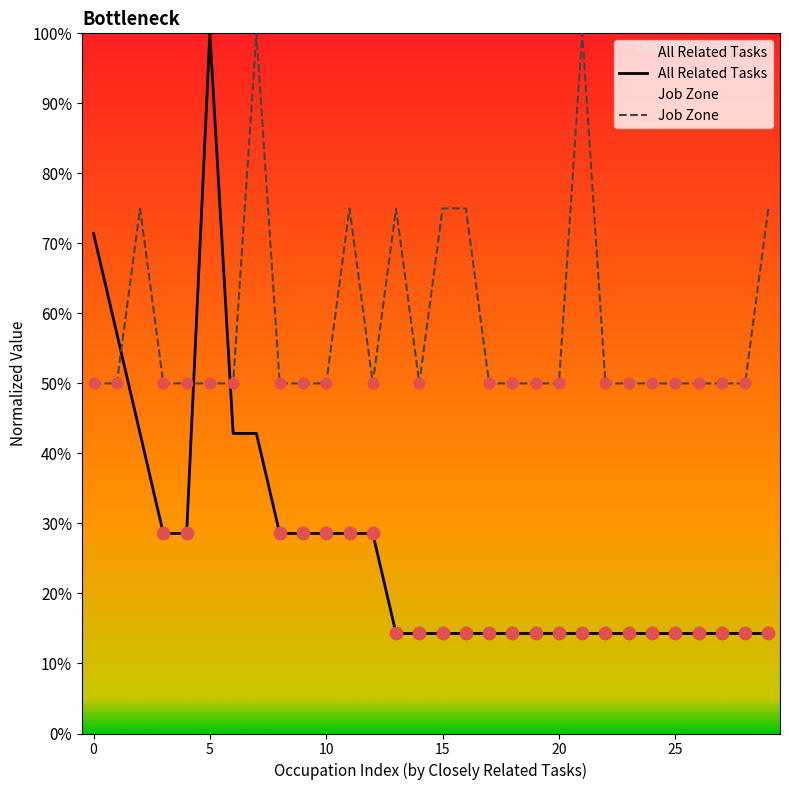

Which series has the largest Y range (max minus min)?

All Related Tasks